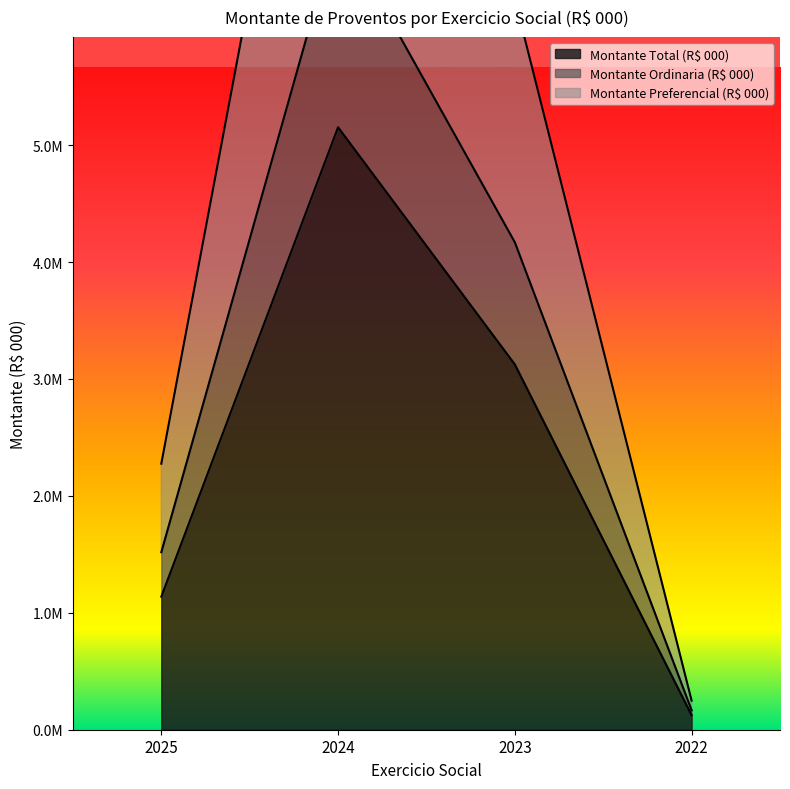

Is it true that Montante Preferencial (R$ 000) equals 70399.2 at 2022?

False